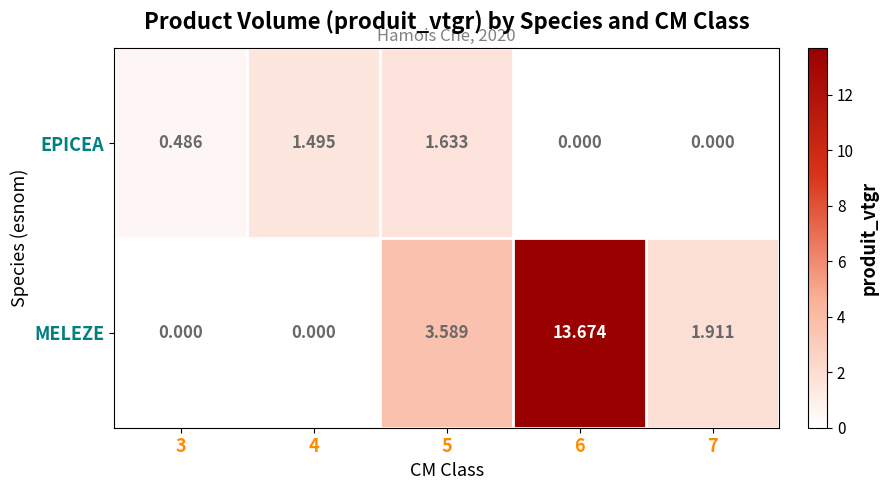

Which series has the largest total across all categories?

MELEZE